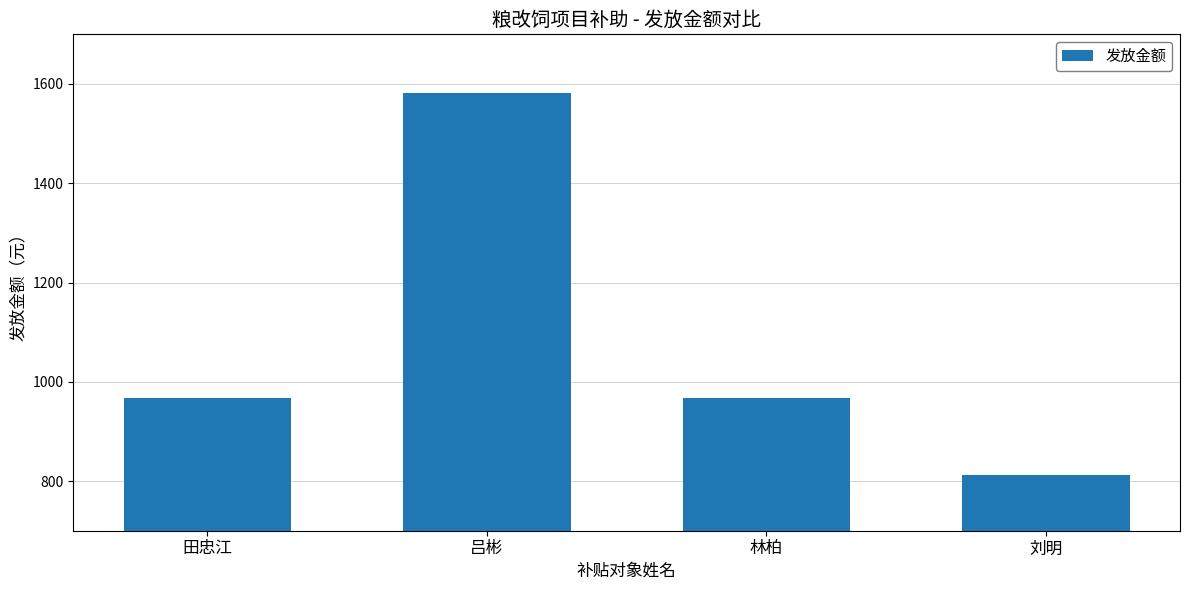

How many values are between 968 and 1581?

3